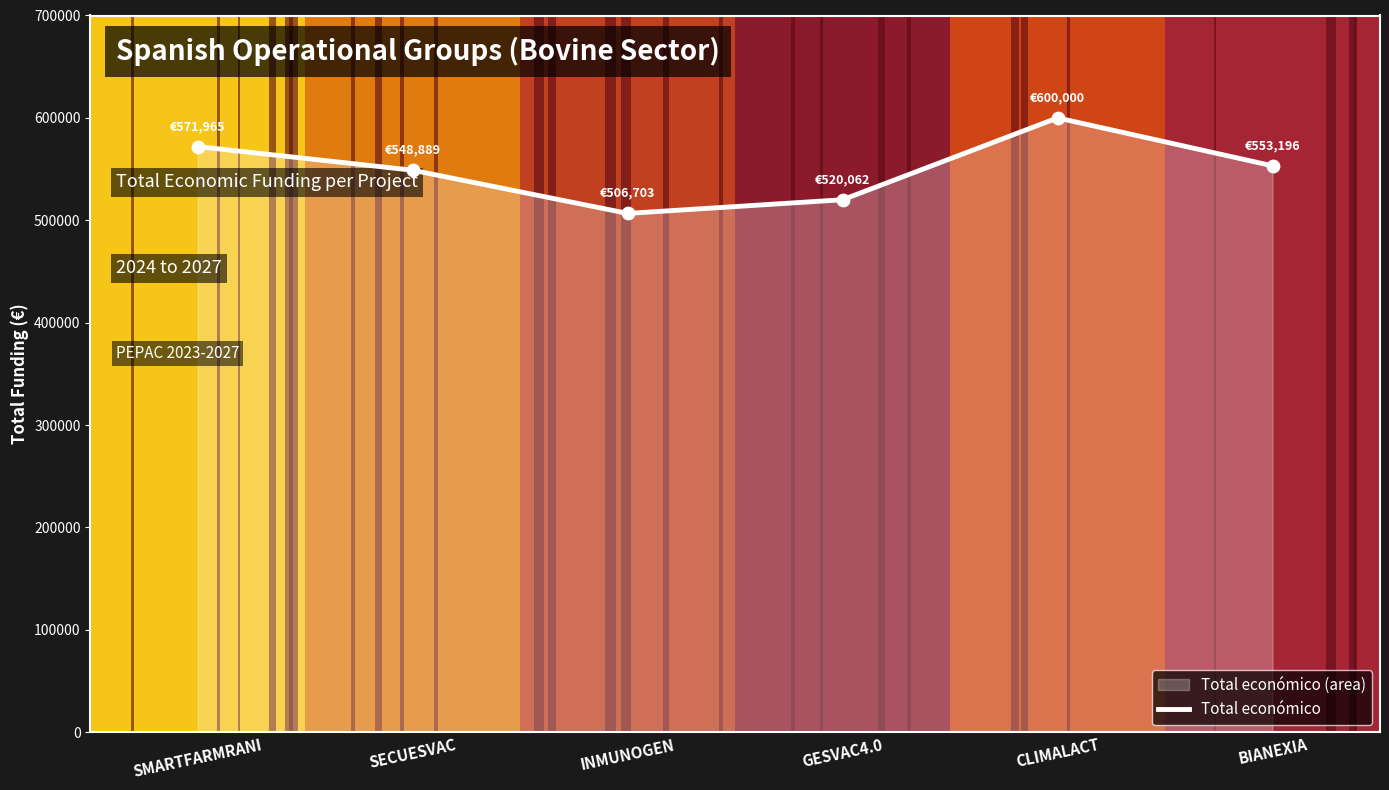

Which has a higher value, SECUESVAC or GESVAC4.0?

SECUESVAC